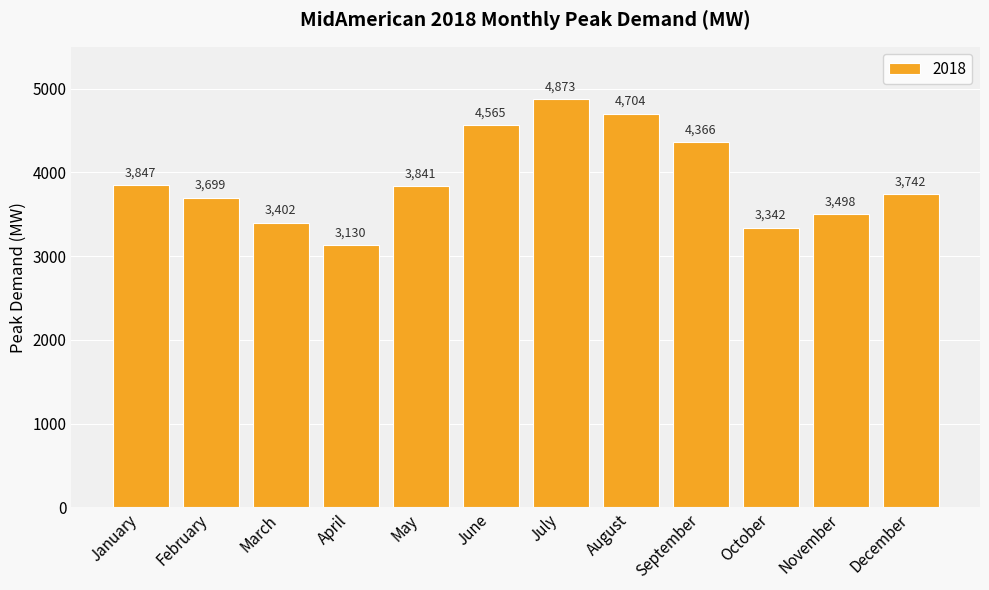

List the labels in order of value, largest first.

July, August, June, September, January, May, December, February, November, March, October, April